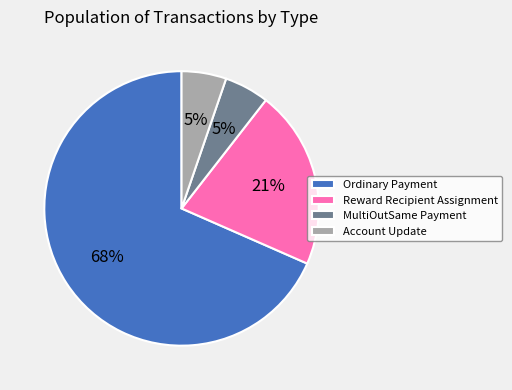

Does any single category account for the majority?

Yes